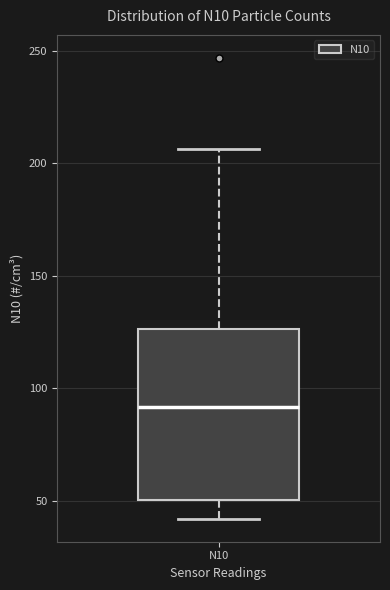

Where does the lower whisker of the box for N10 end on the y-axis? The values are not printed on the chart, so give them approximately, as read against the axis.

40